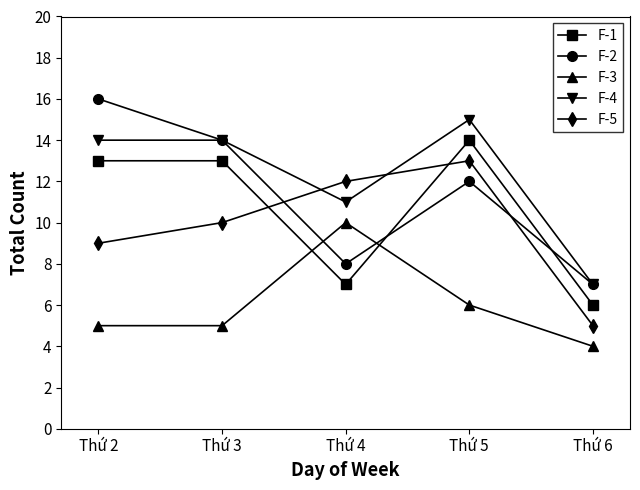

Which series has the largest range (max minus min)?

F-2